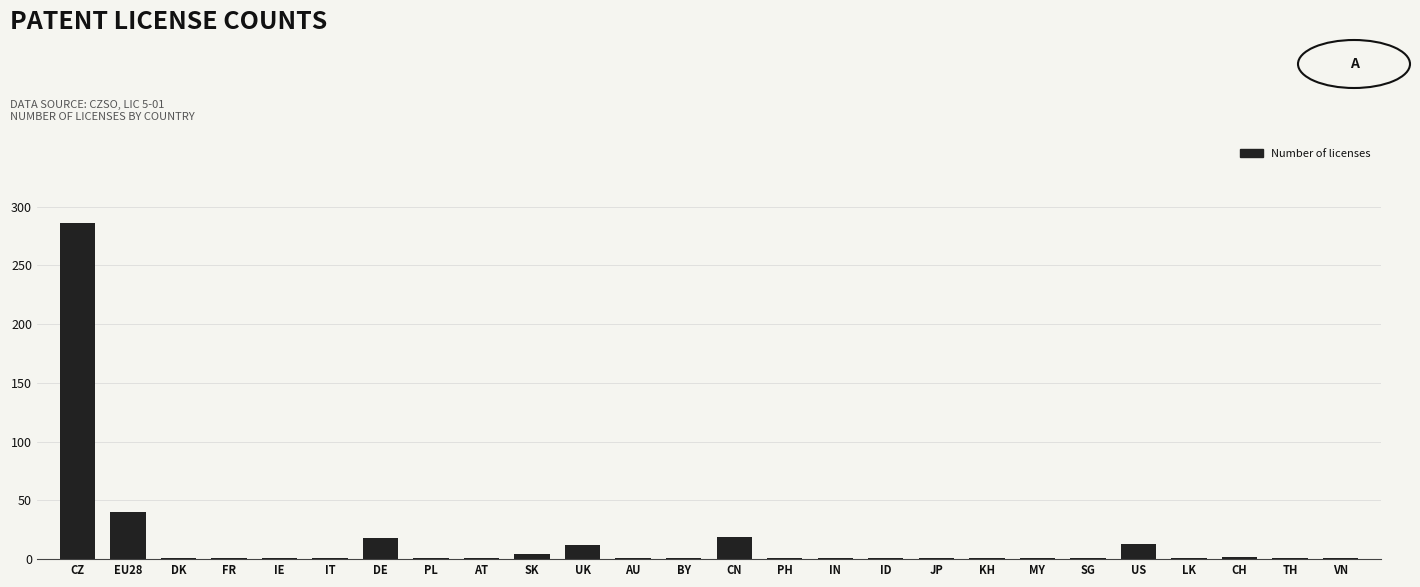

What is the sum of all values?

412